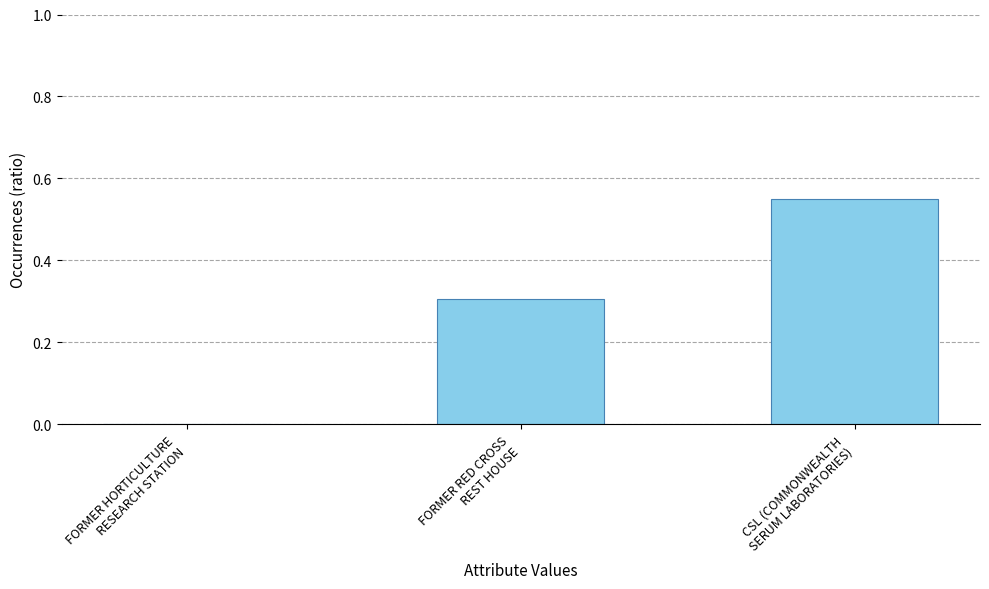

What is the sum of all values?

0.9